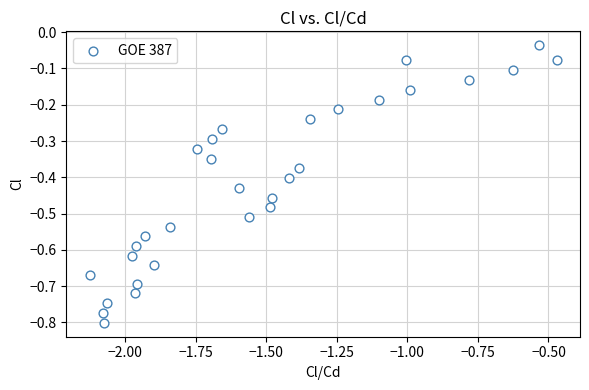

What is the range of Y values (max minus min)?

0.8